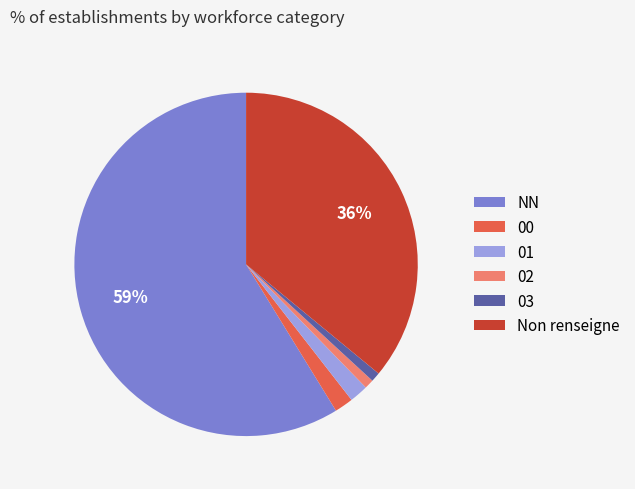

How many slices are in this pie chart?

6